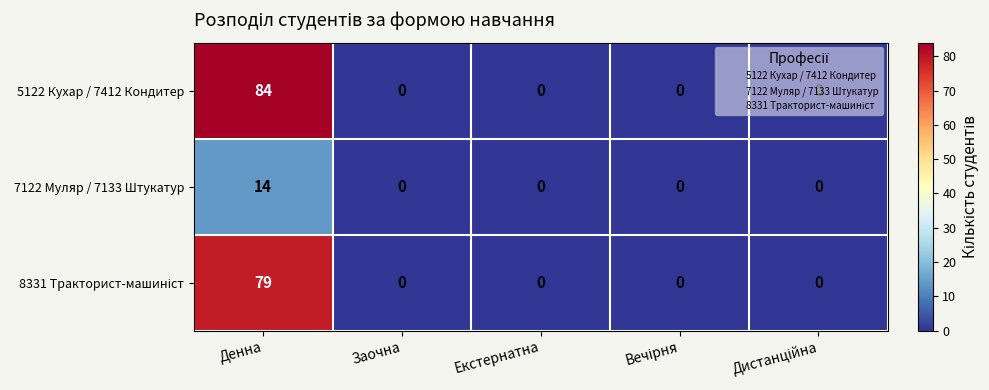

The 5122 Кухар / 7412 Кондитер series shows 44 at Заочна. True or false?

False